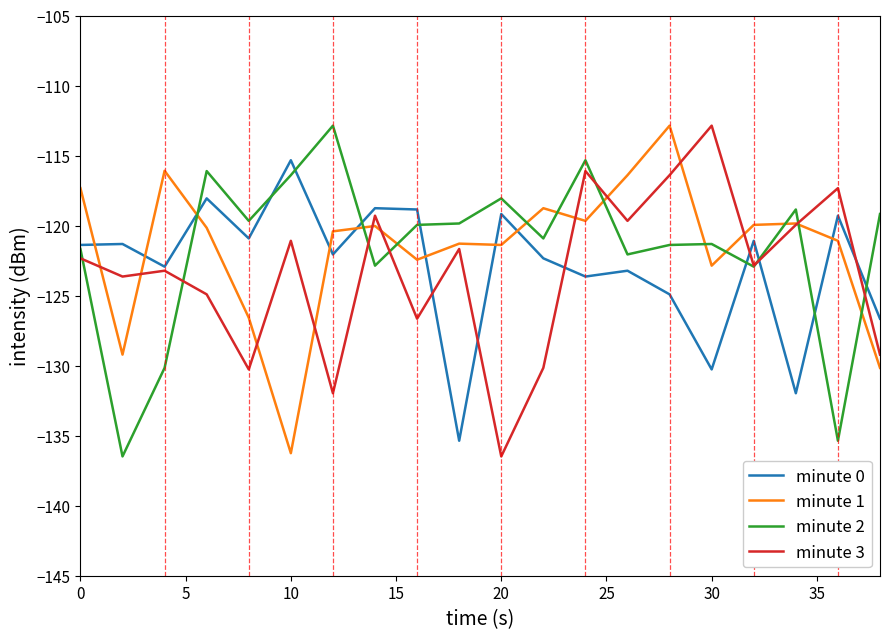

How many times do minute 1 and minute 0 cross each other?

9